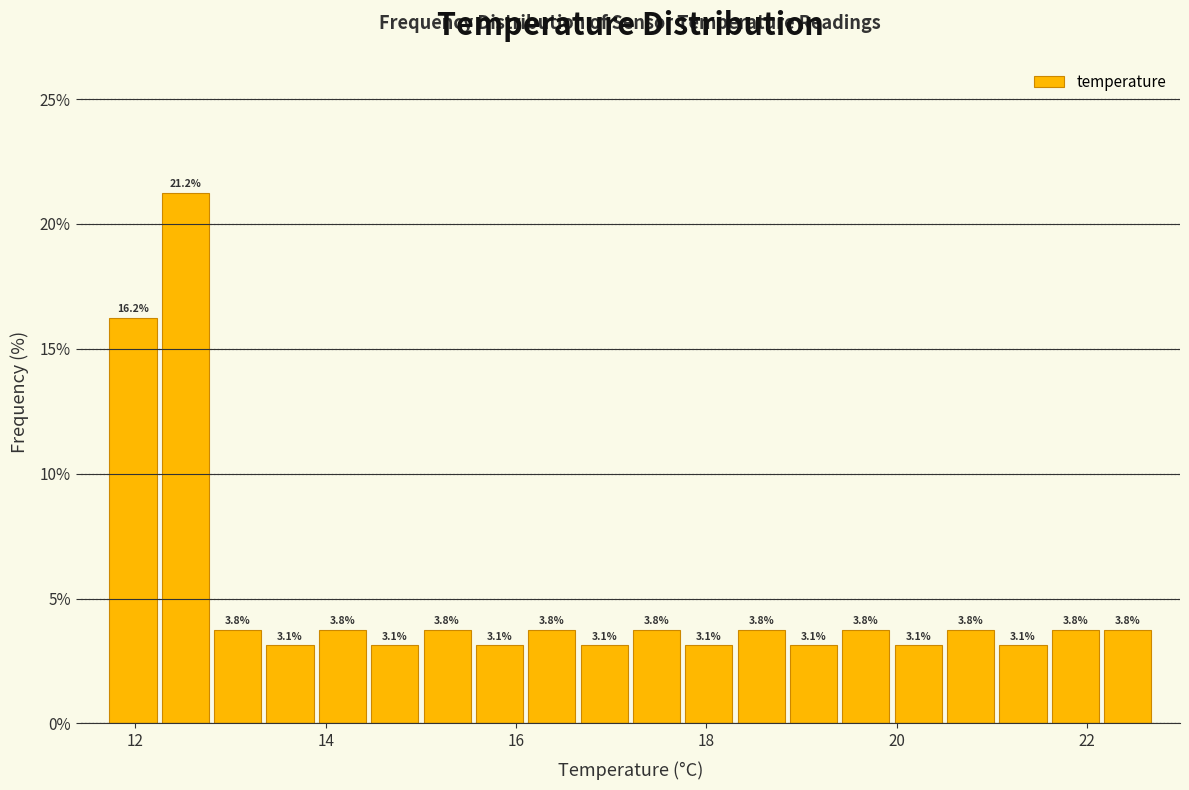

Around what value on the x-axis is the tallest bar? Give the approximate position of its centre, as read against the axis.

12.6